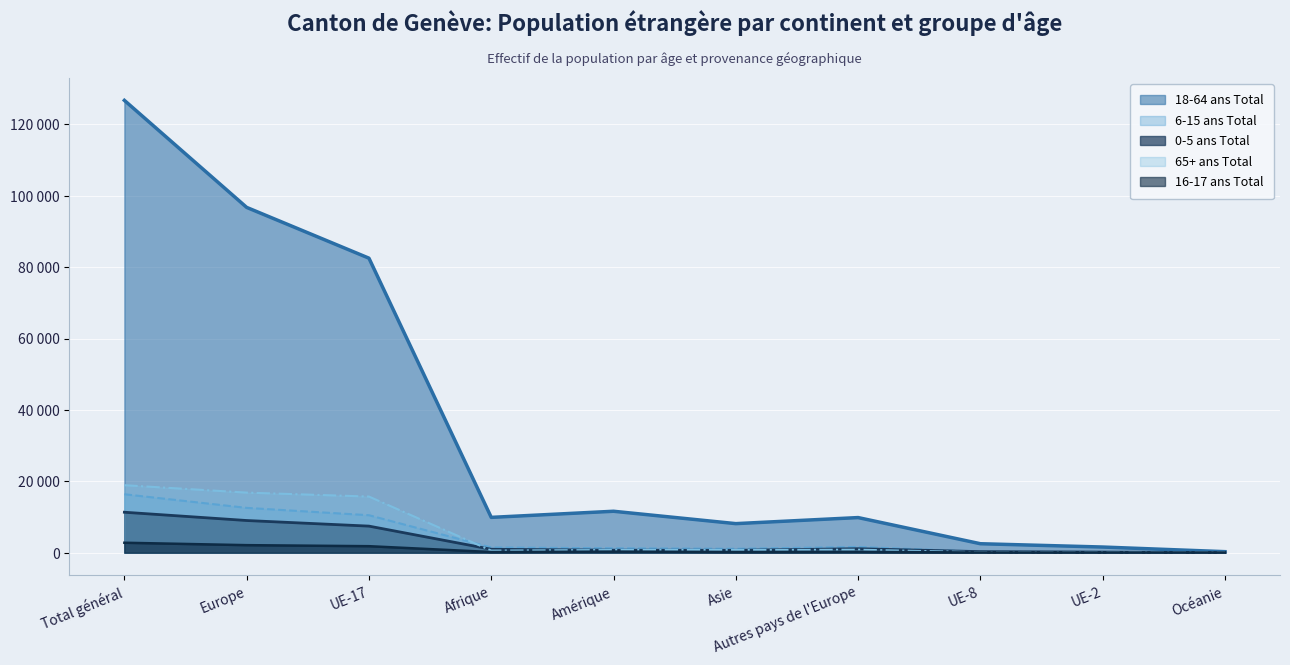

How many interior local valleys does the 65+ ans Total series have?

1